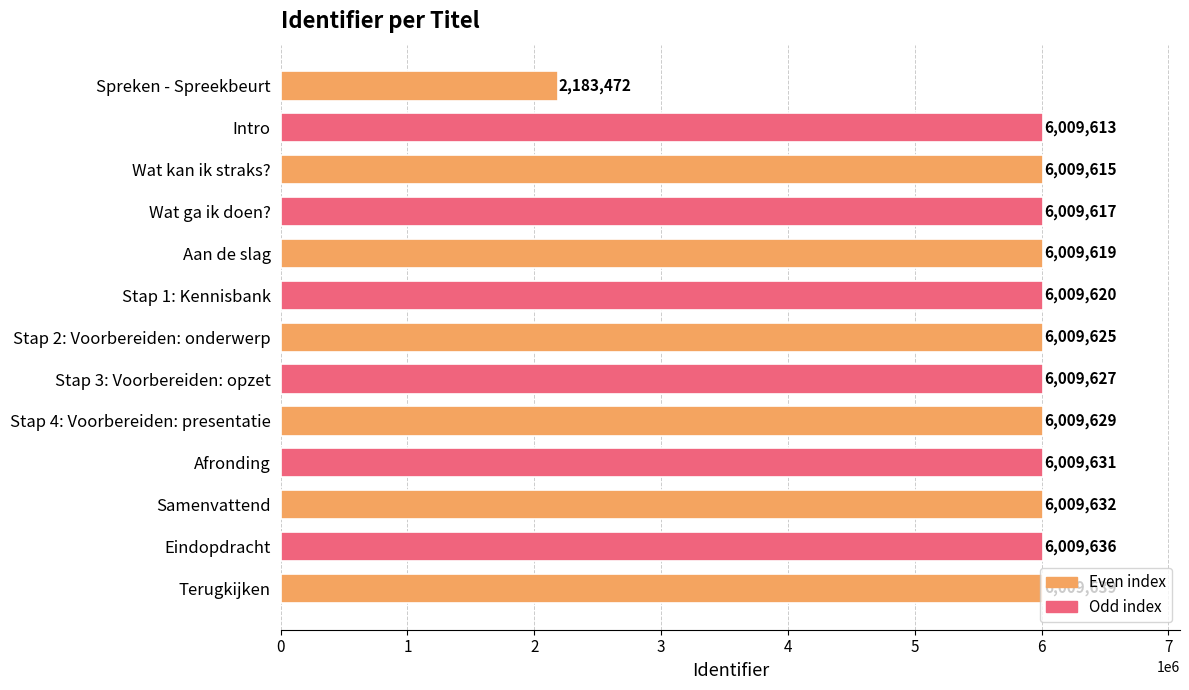

Which category has the highest value across all series?

Terugkijken